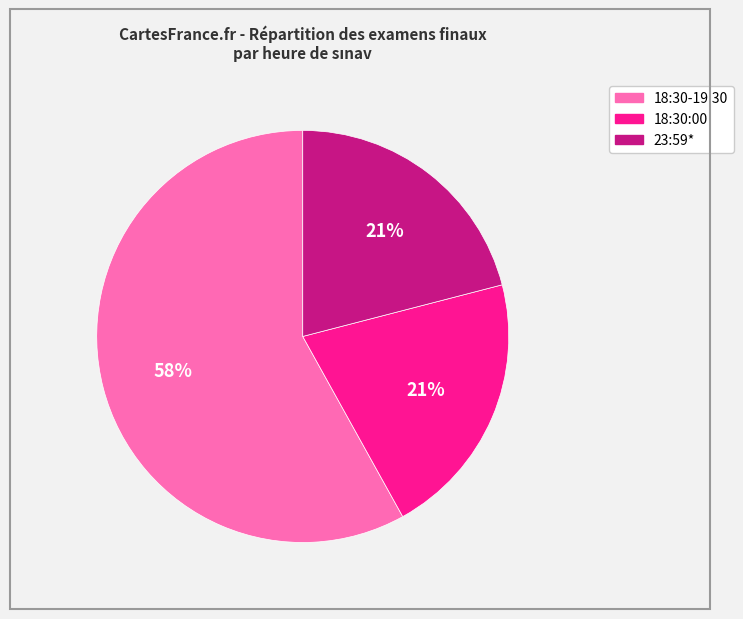

Does 18:30-19:30 represent more than half of the total?

Yes